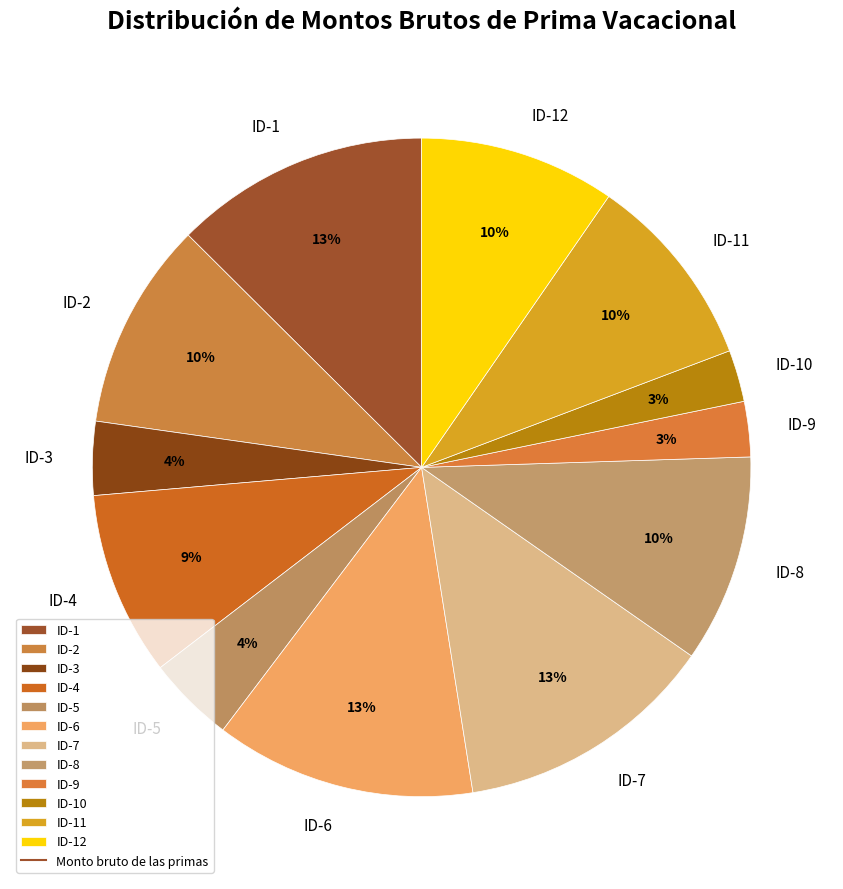

Is the sum of ID-10 and ID-3 greater than half?

No